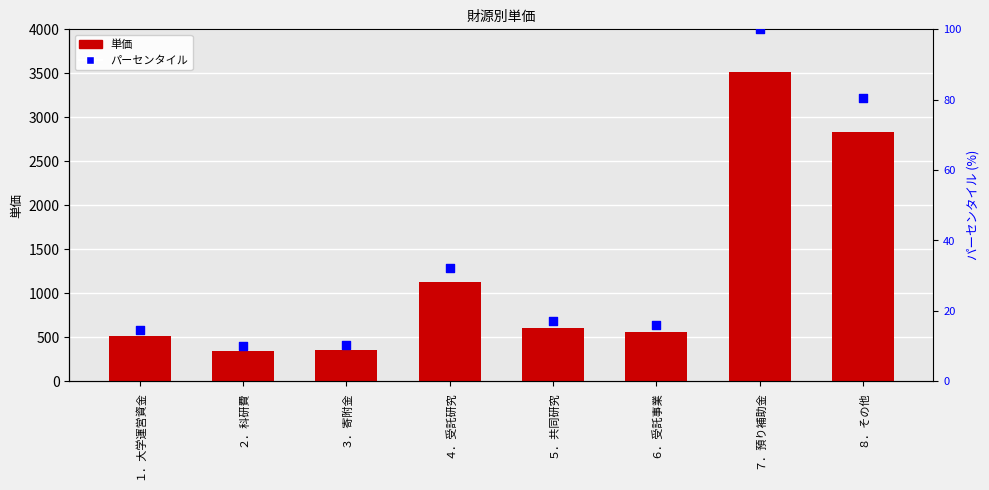

At how many categories does at least one series exceed 1909?

2